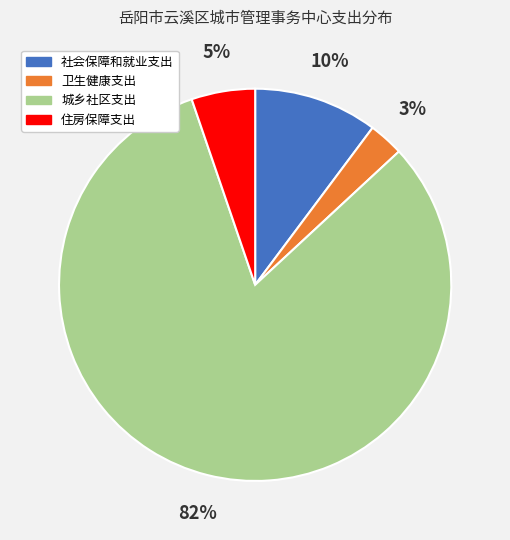

What percentage is the 卫生健康支出 slice, to the nearest percent?

3%